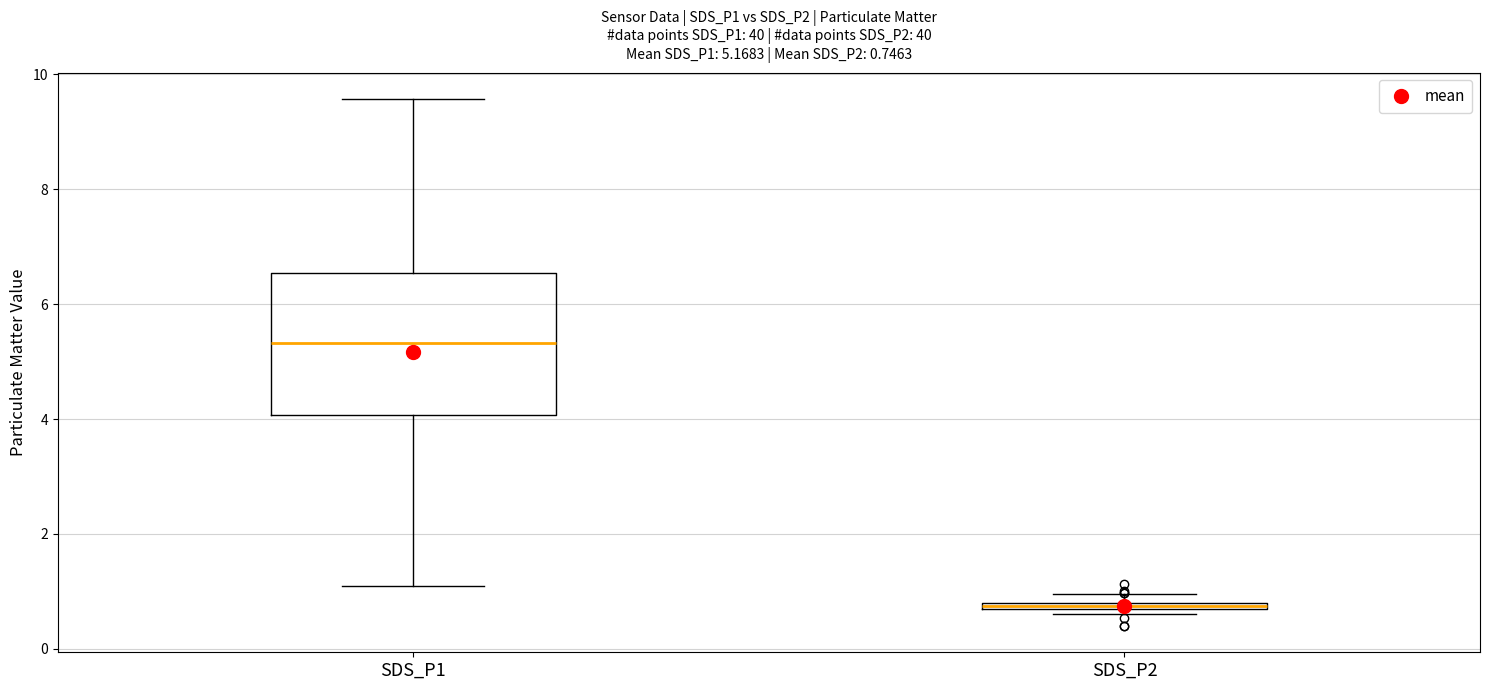

Which box has the lowest median line?

SDS_P2